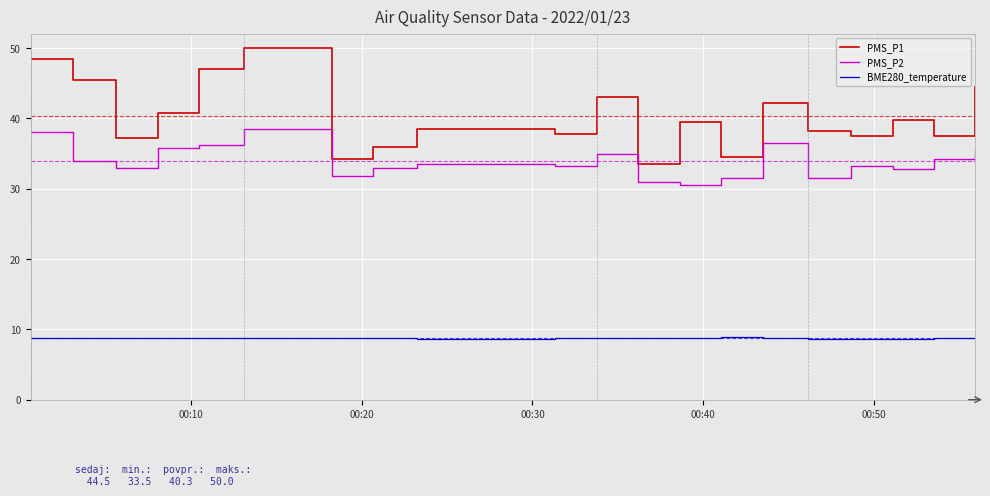

True or false: PMS_P2 and PMS_P1 cross at least once.

False